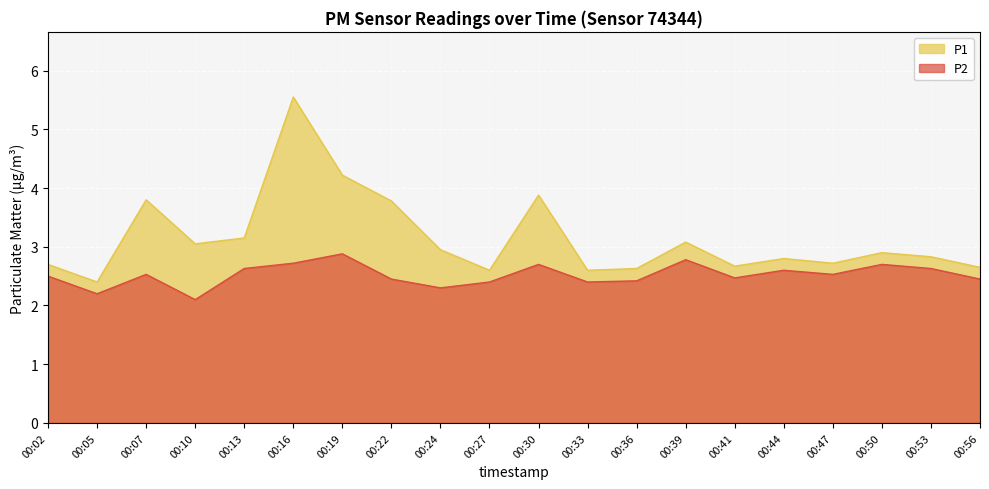

True or false: P2 and P1 cross at least once.

False